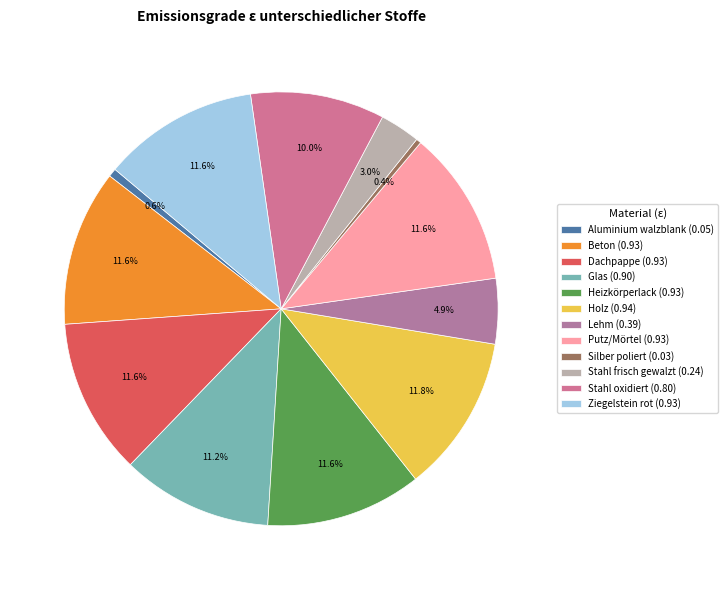

Does Glas represent more than half of the total?

No